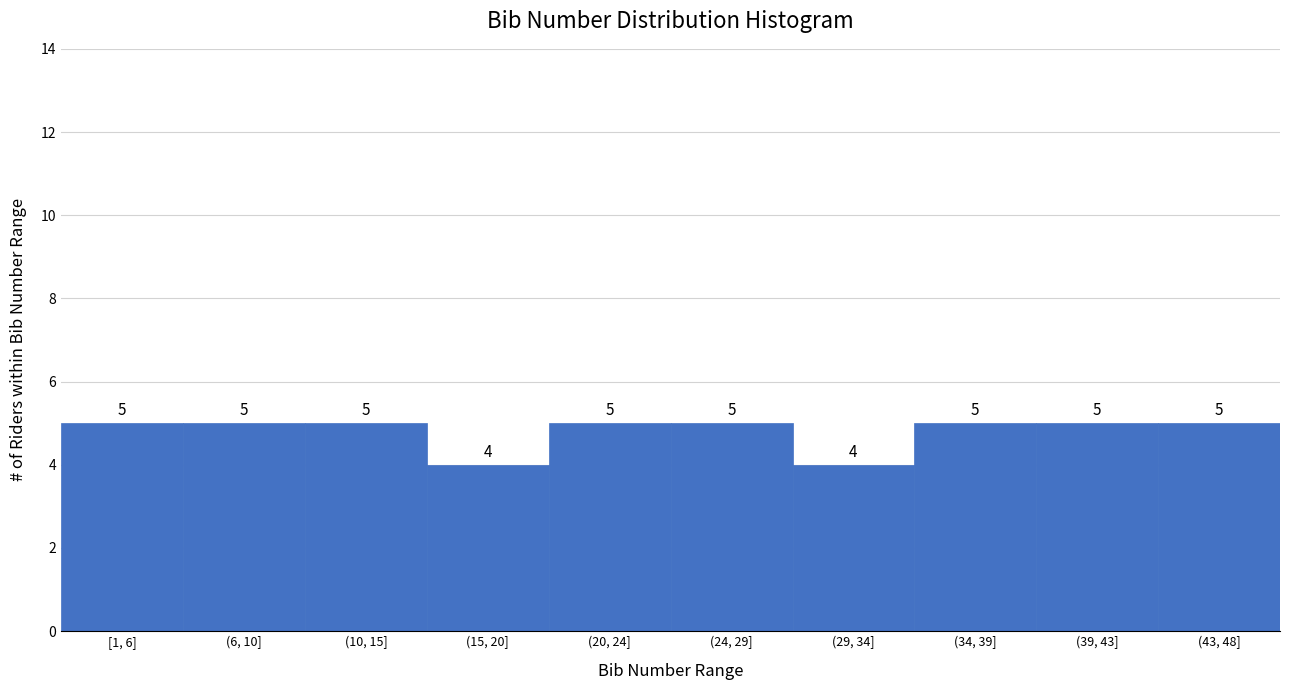

Reading right to left, transcribe all the data shown in this chart.

(43, 48]=5	(39, 43]=5	(34, 39]=5	(29, 34]=4	(24, 29]=5	(20, 24]=5	(15, 20]=4	(10, 15]=5	(6, 10]=5	[1, 6]=5